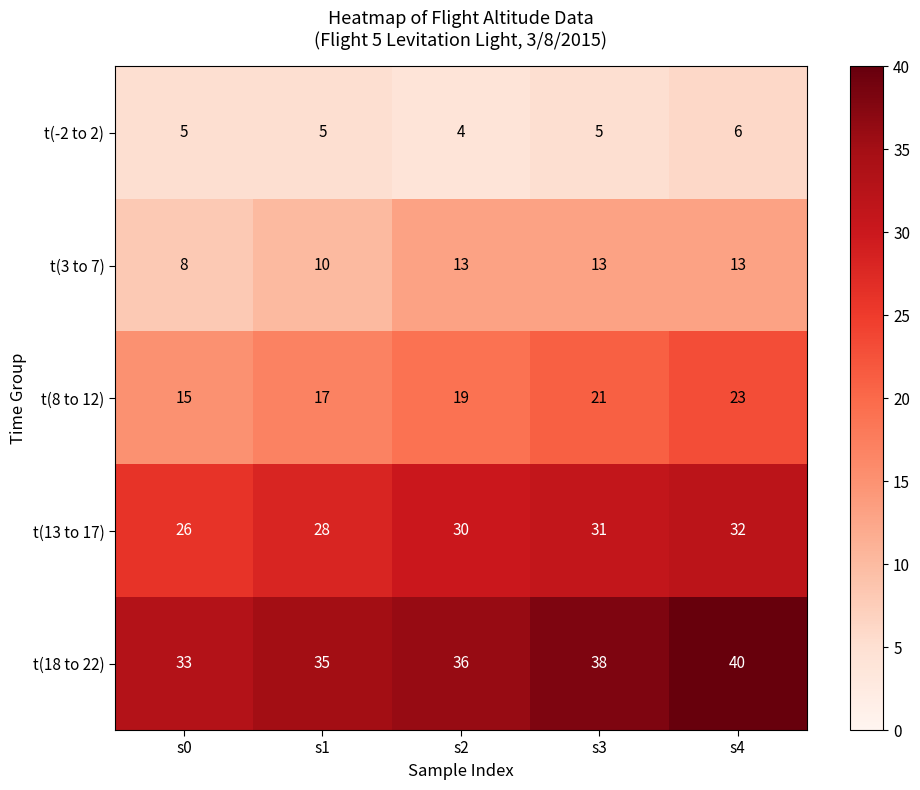

At which category does the chart reach its peak across all series?

s4